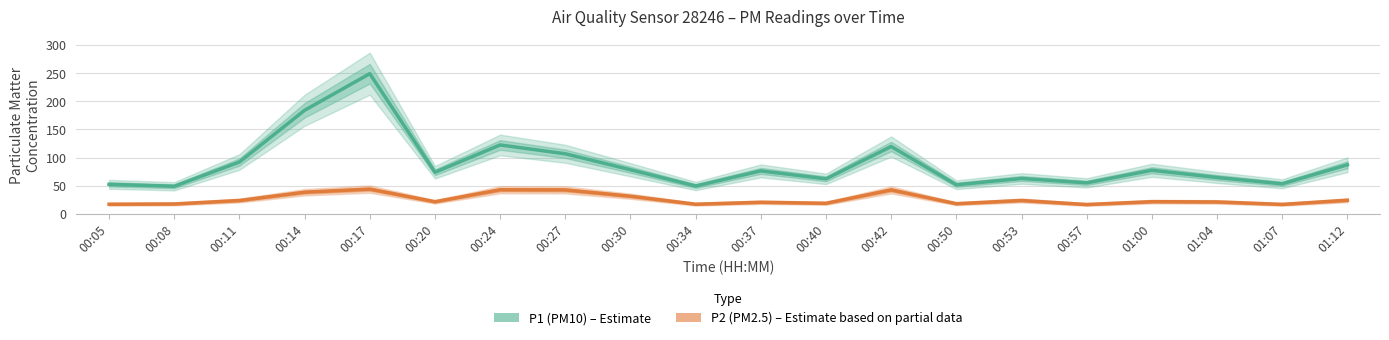

How many lines are shown in the chart?

2